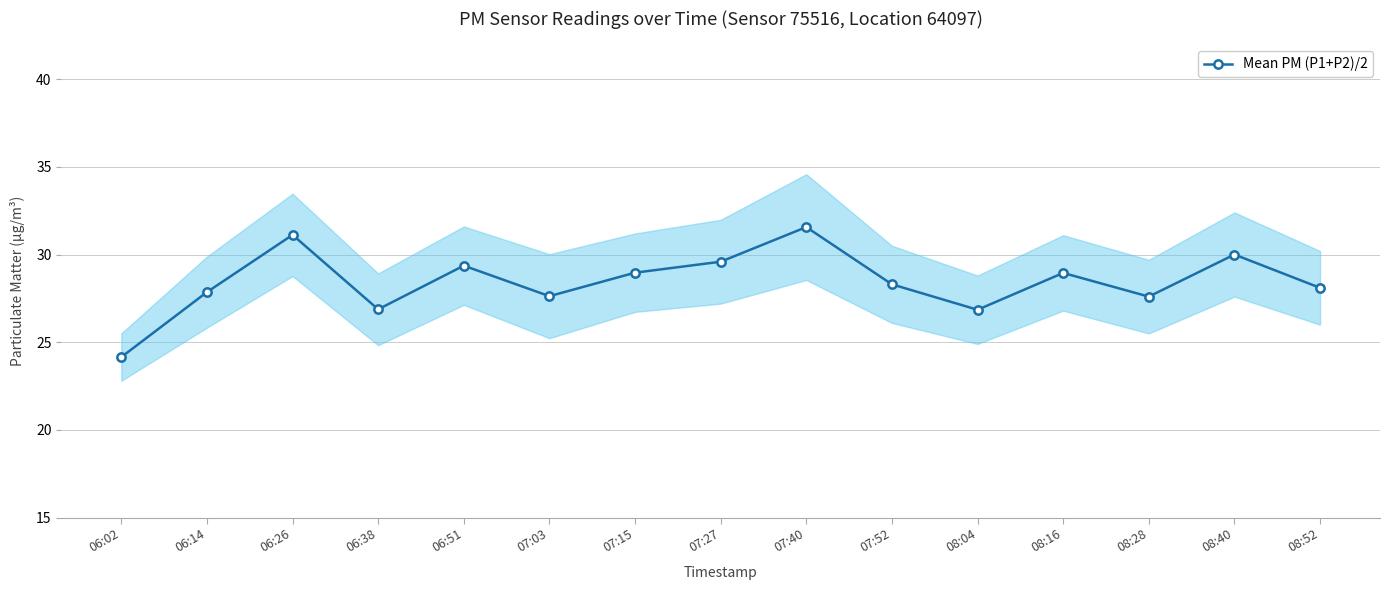

Which has a higher value, 06:26 or 07:27?

06:26